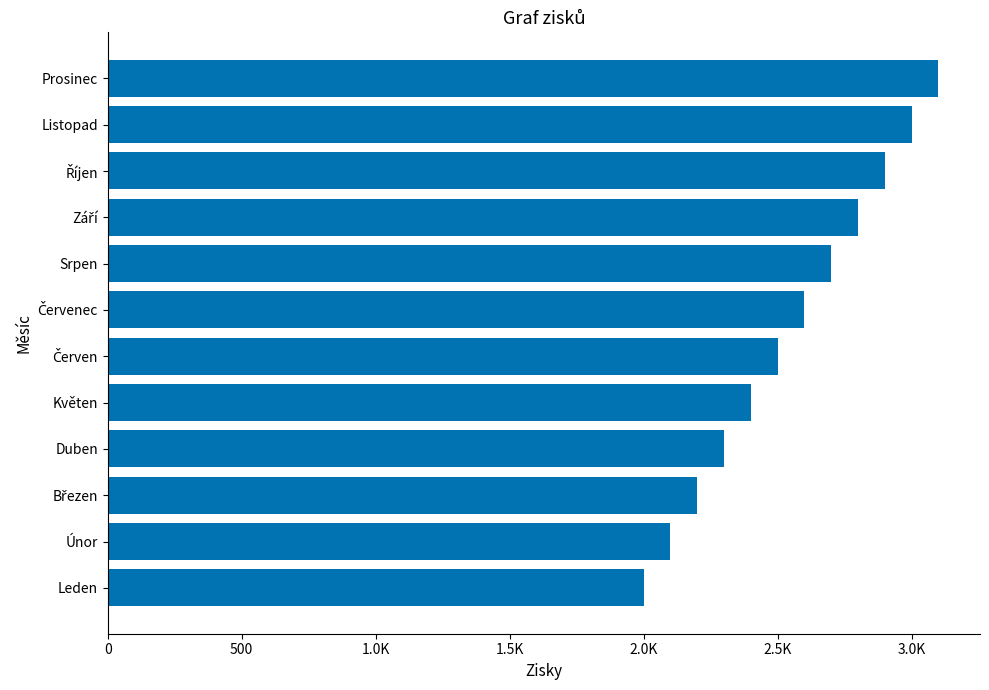

What is the smallest value displayed?

2000